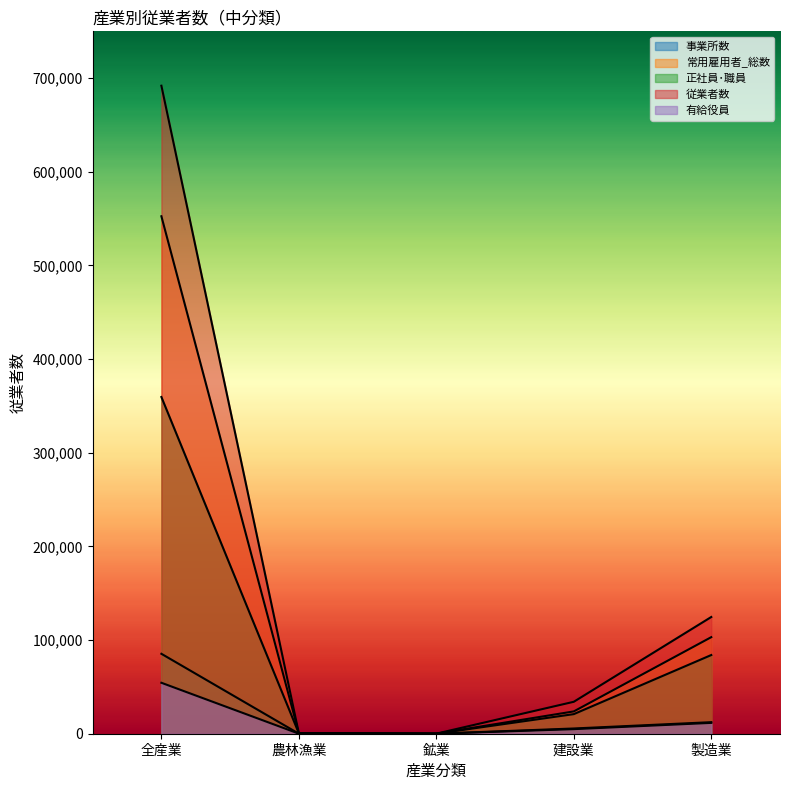

Is the value of 有給役員 at 鉱業 greater than the value of 正社員･職員 at 農林漁業?

No